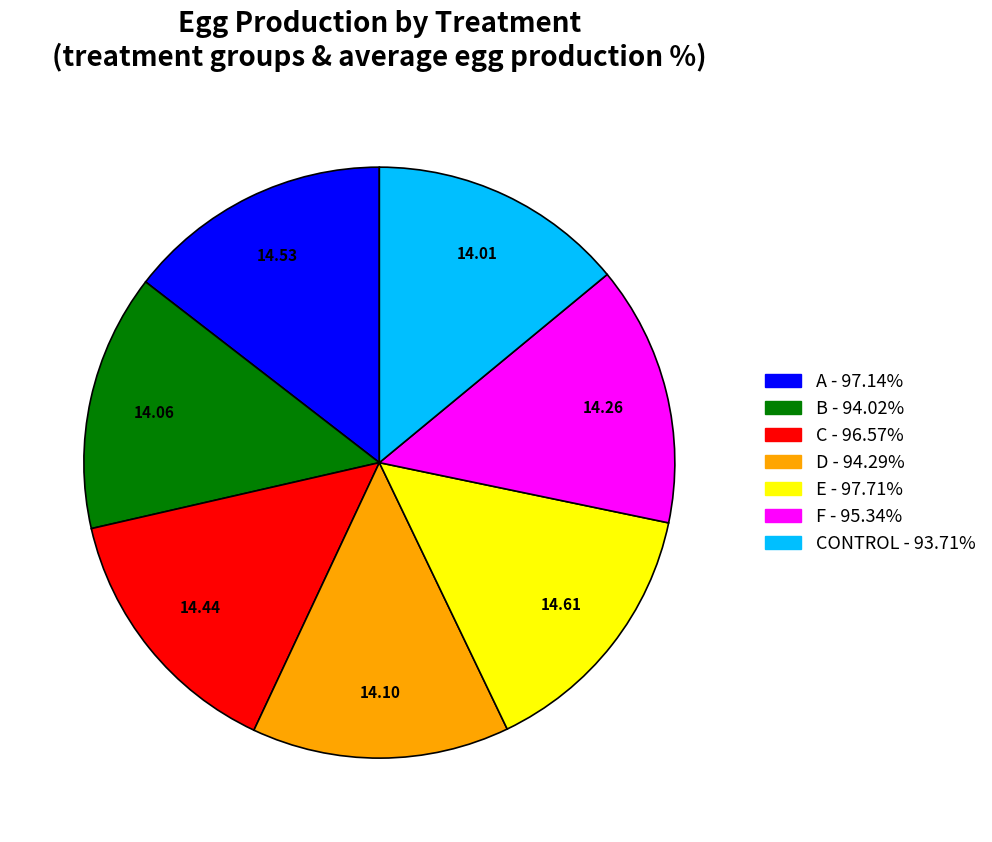

Is there any slice that represents more than half of the pie?

No